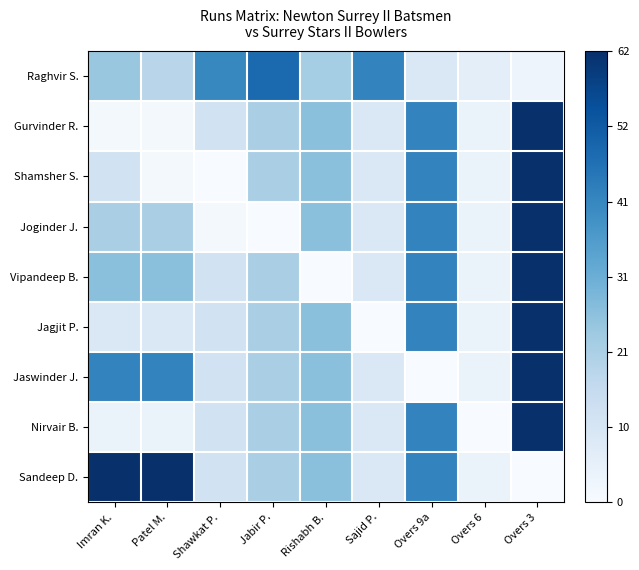

Which series has the largest total across all categories?

Sandeep D.